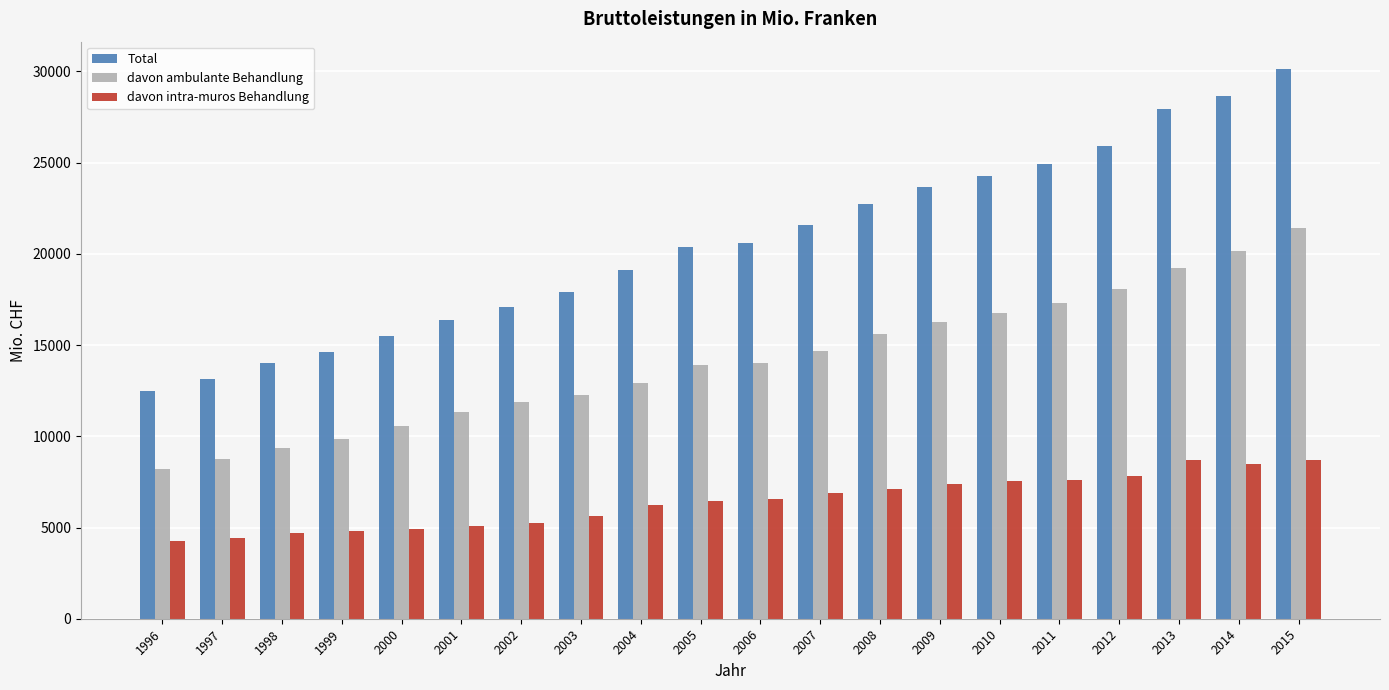

What is the difference between the davon intra-muros Behandlung values at 2008 and 2012?

715.2